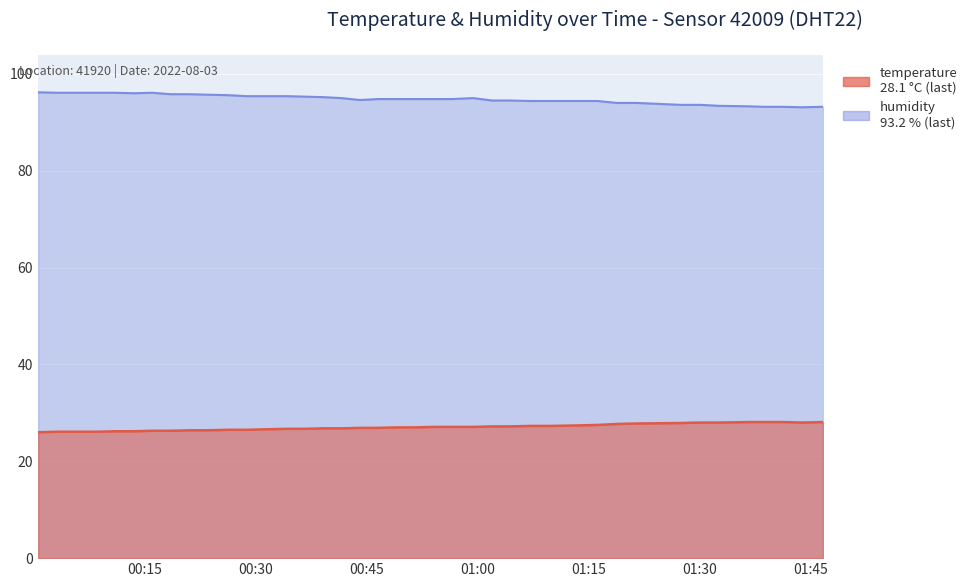

True or false: humidity and temperature intersect in this chart.

False